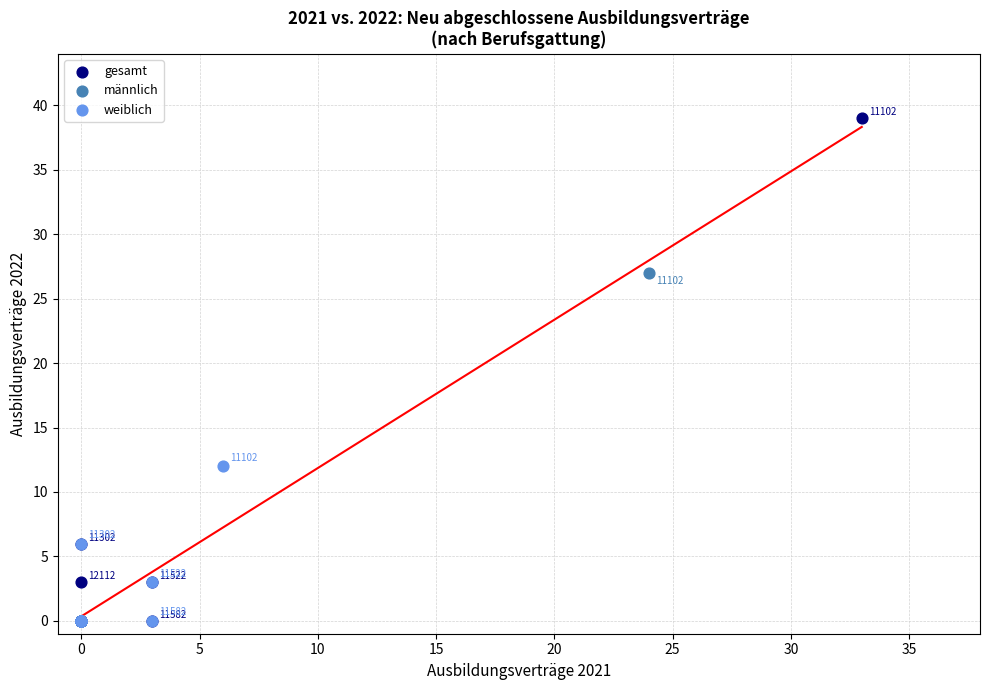

Which series has the widest spread of Y values?

gesamt